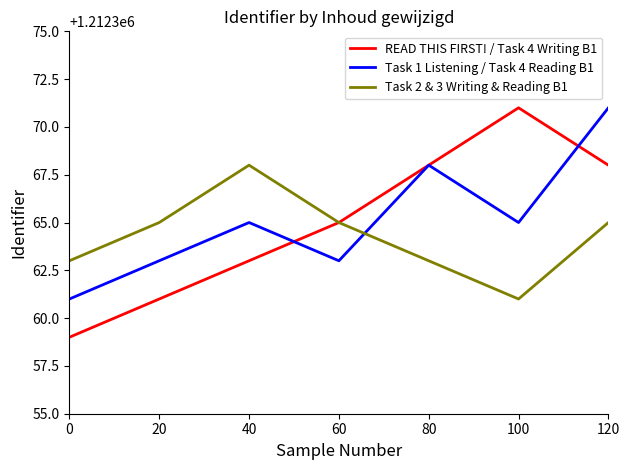

Count the Task 1 Listening / Task 4 Reading B1 values in the range 1212363 to 1212368.

5